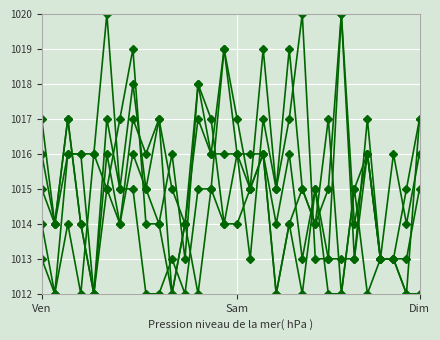

Count the number of categories in the chart.

30